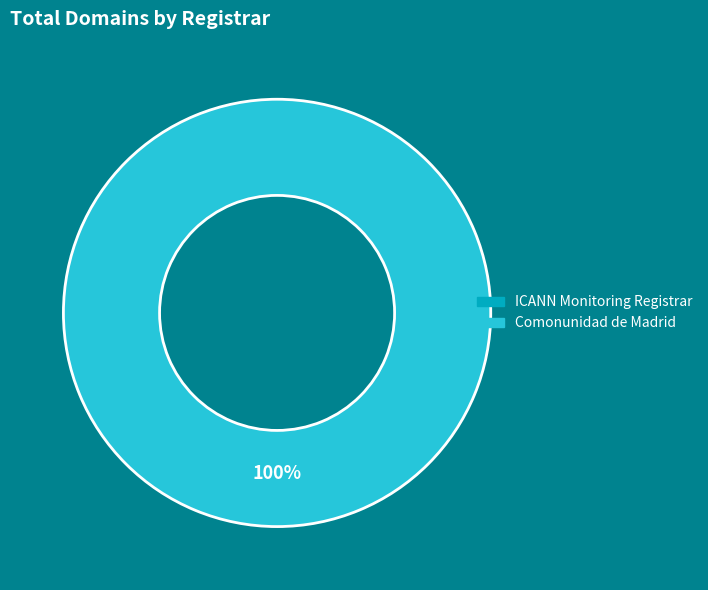

Is there a majority slice in this chart?

Yes